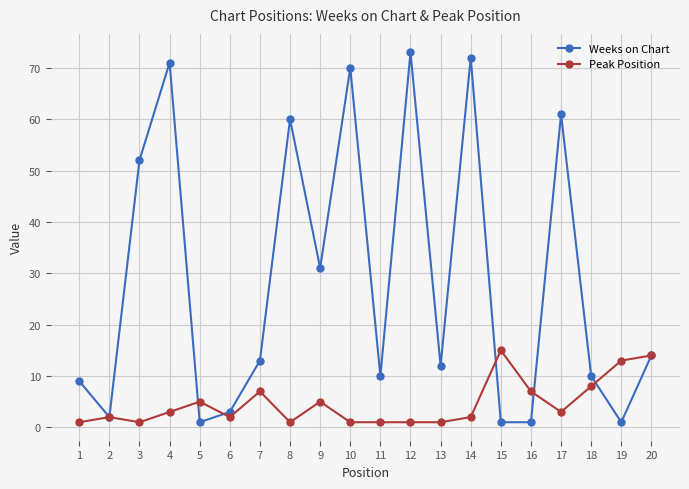

List the series in order of their overall mean, lowest first.

Peak Position, Weeks on Chart